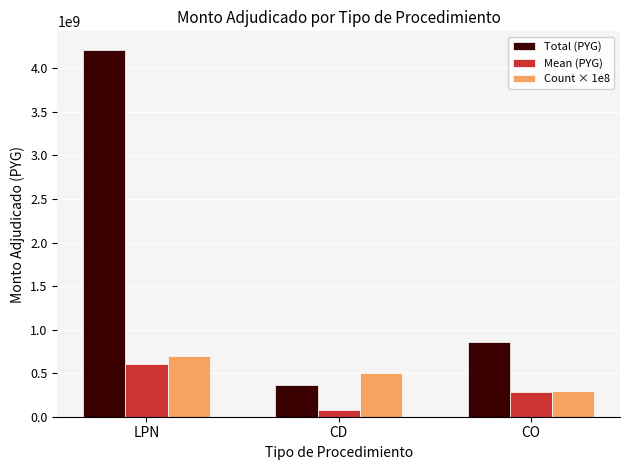

What is the spread (max minus min) of values at LPN?

3612177605.1